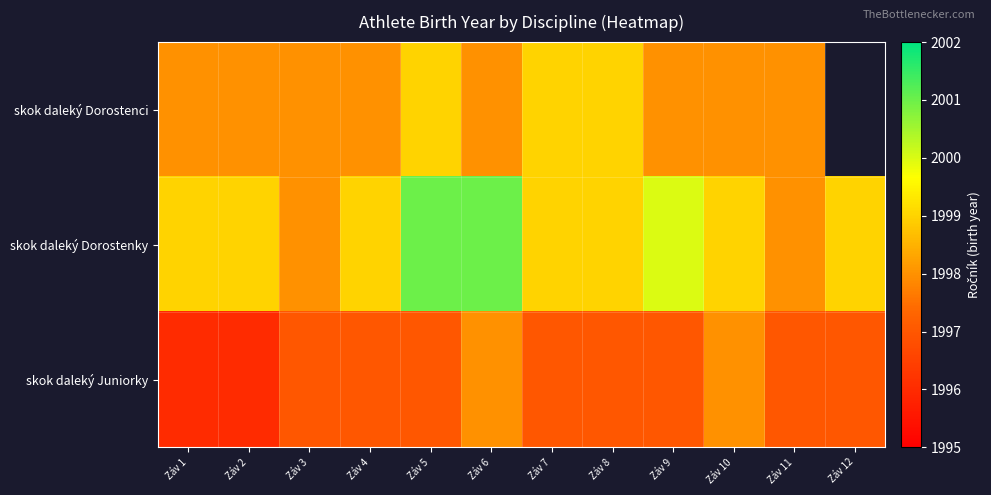

Rank the series by their maximum value, from lowest to highest.

skok daleký Juniorky, skok daleký Dorostenci, skok daleký Dorostenky